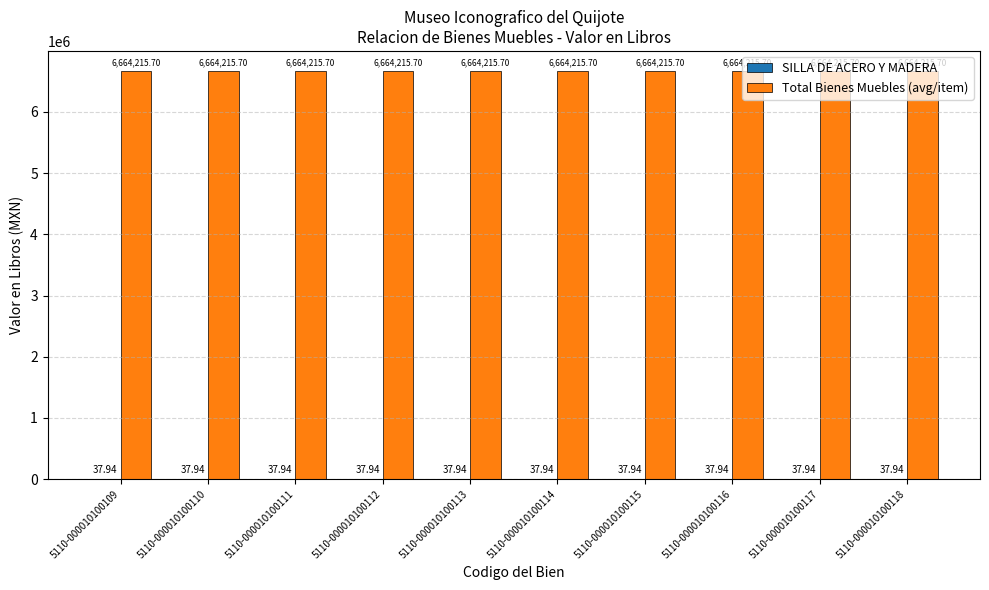

Which series has the largest total across all categories?

Total Bienes Muebles (avg/item)